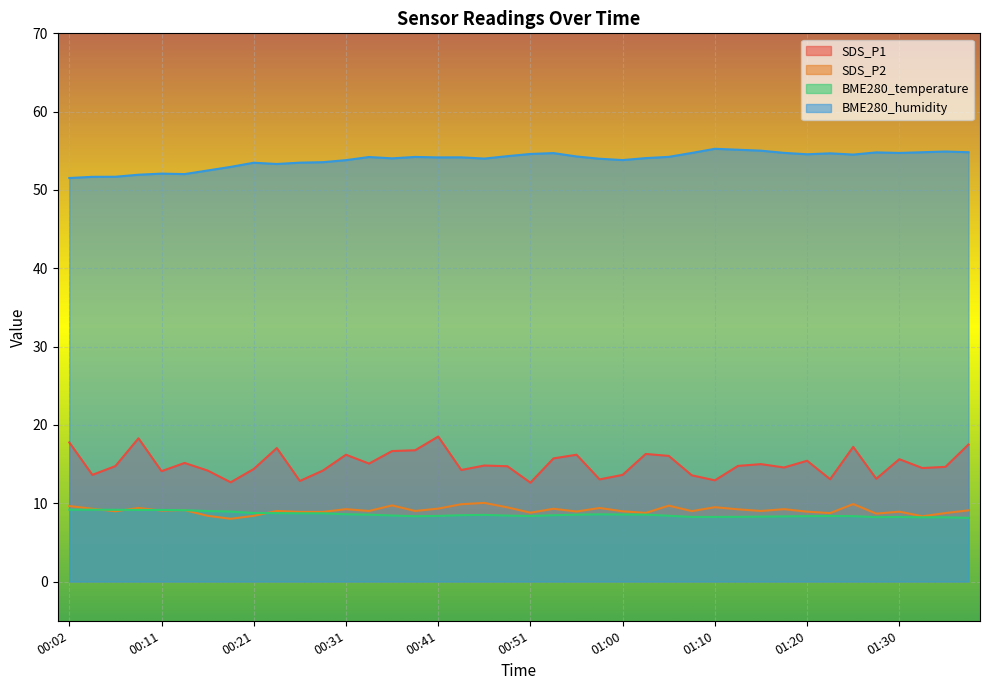

How many values in the BME280_humidity series are below 54?

15